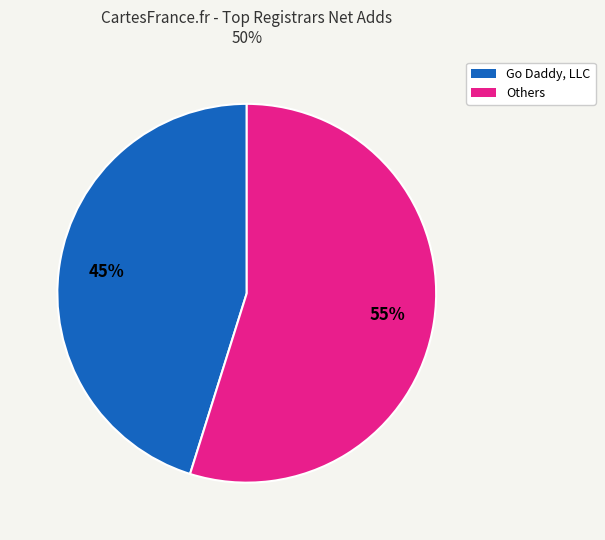

Is there any slice that represents more than half of the pie?

Yes